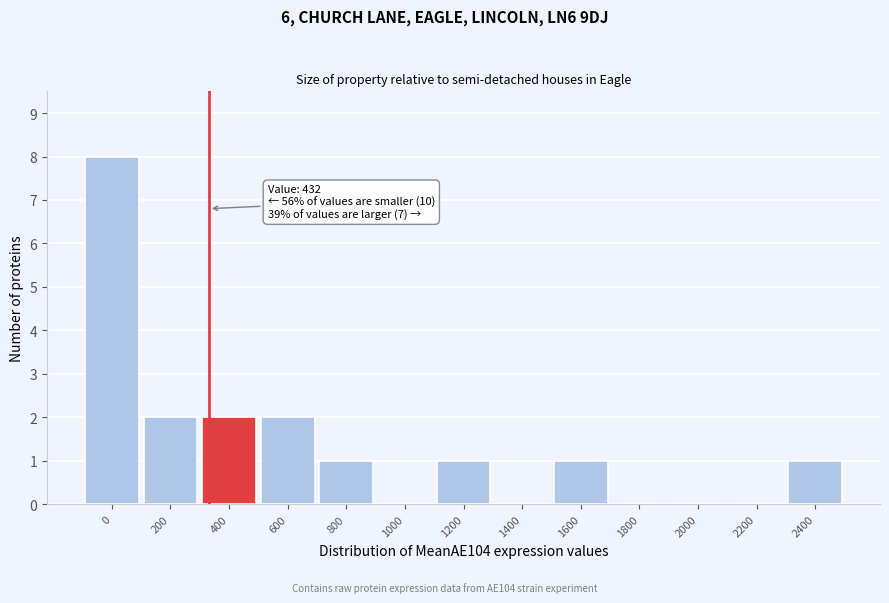

Reading left to right, list all the values displayed in this chart.

0=8	200=2	400=2	600=2	800=1	1000=0	1200=1	1400=0	1600=1	1800=0	2000=0	2200=0	2400=1